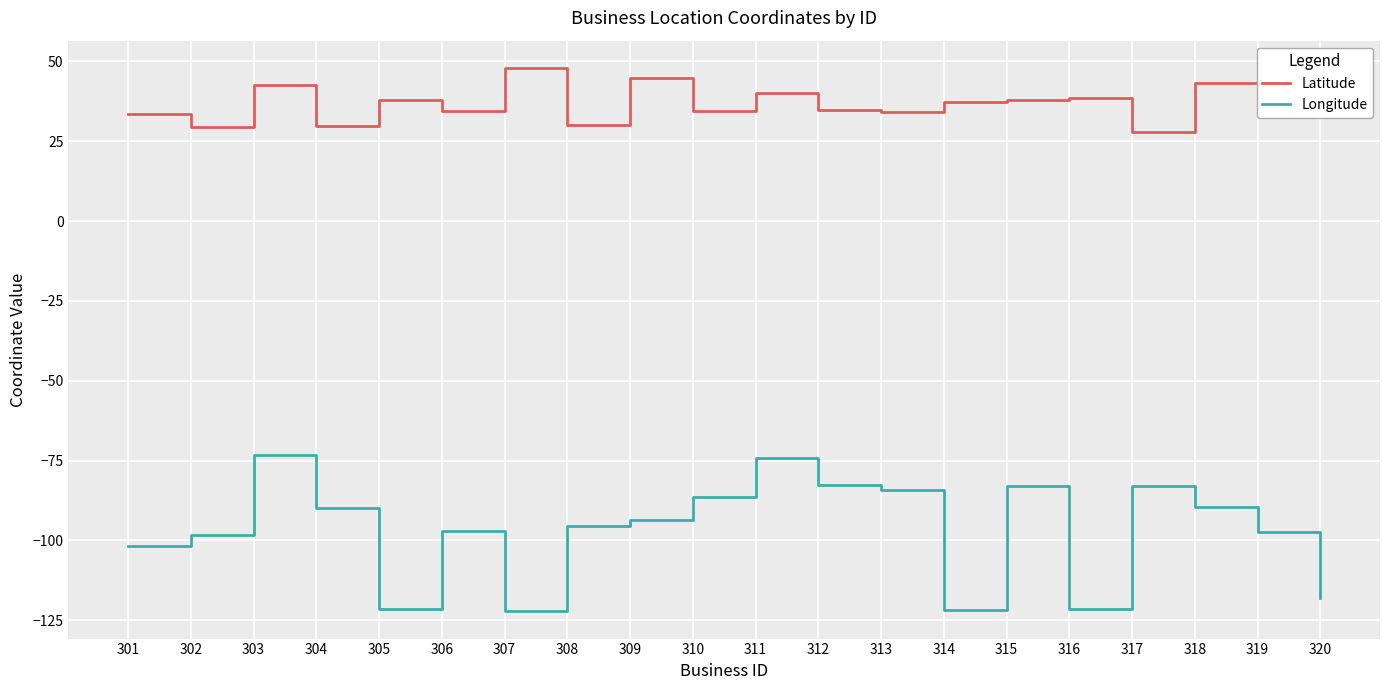

Which series changed the most between 306 and 315?

Longitude